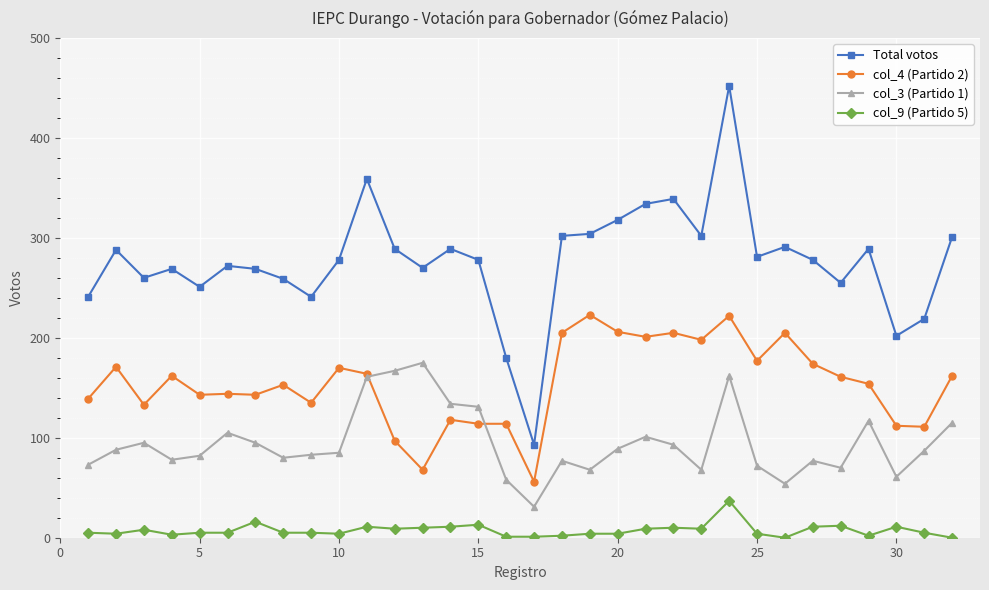

True or false: col_3 (Partido 1) and Total votos intersect in this chart.

False